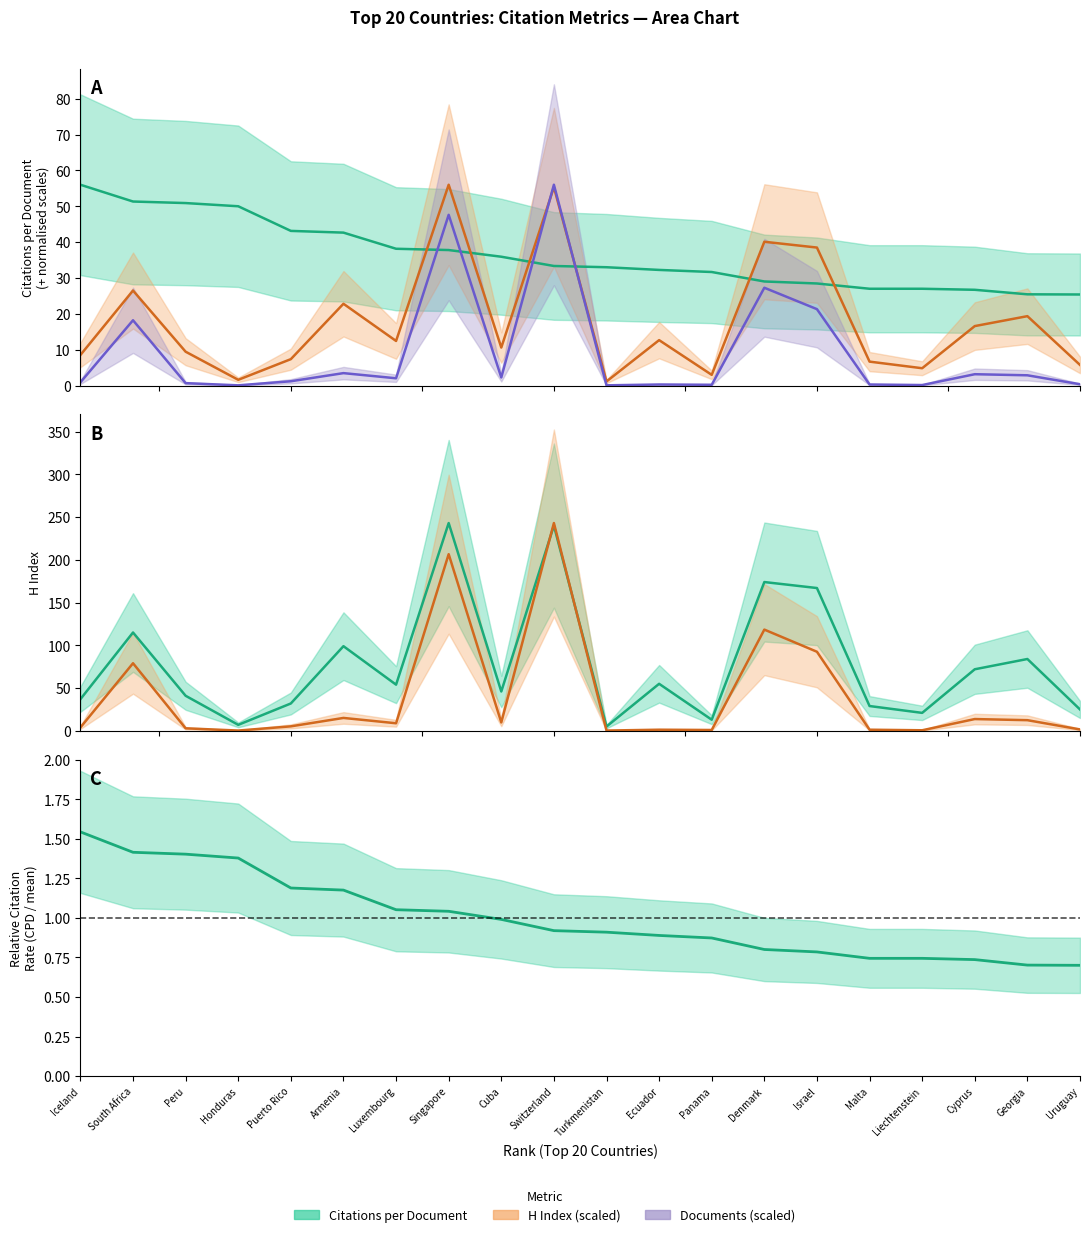

What position from the right is Luxembourg?

14